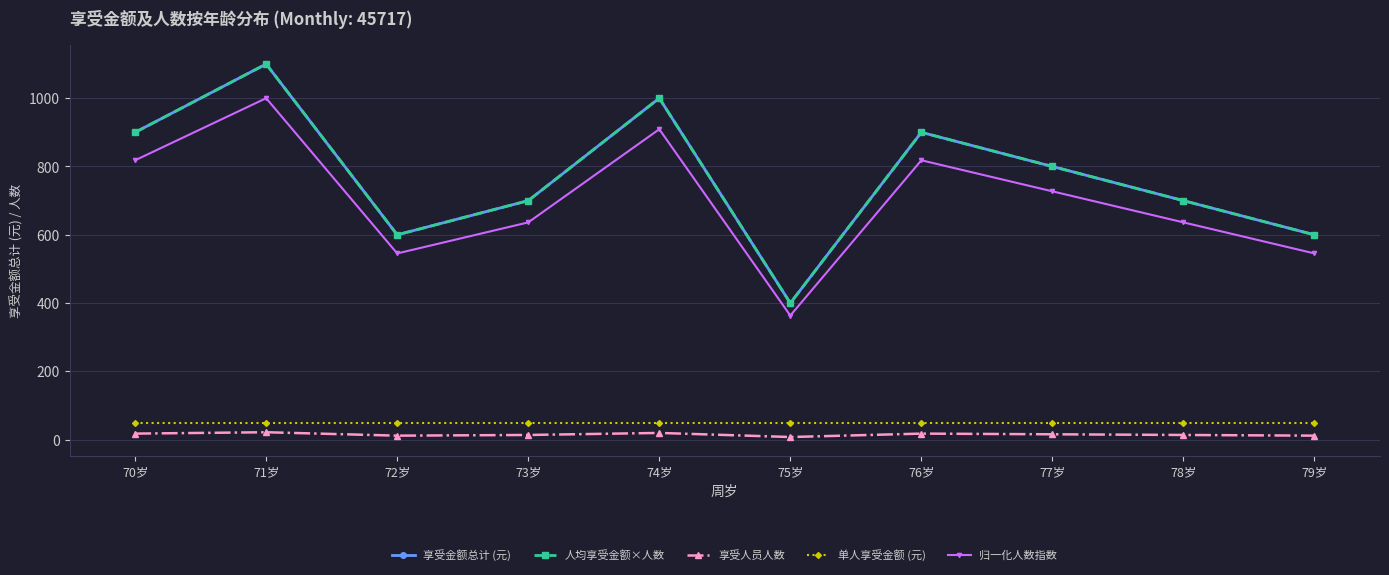

Count the number of data series in this chart.

5